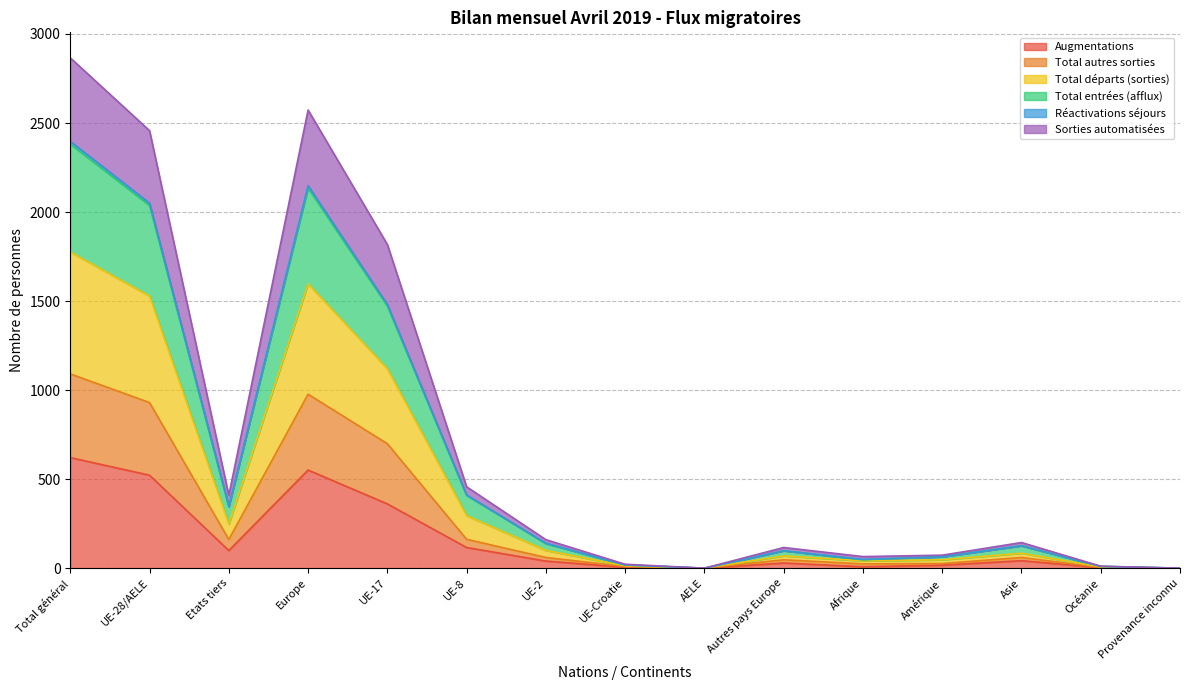

What is the label of the 14th point from the left?

Océanie